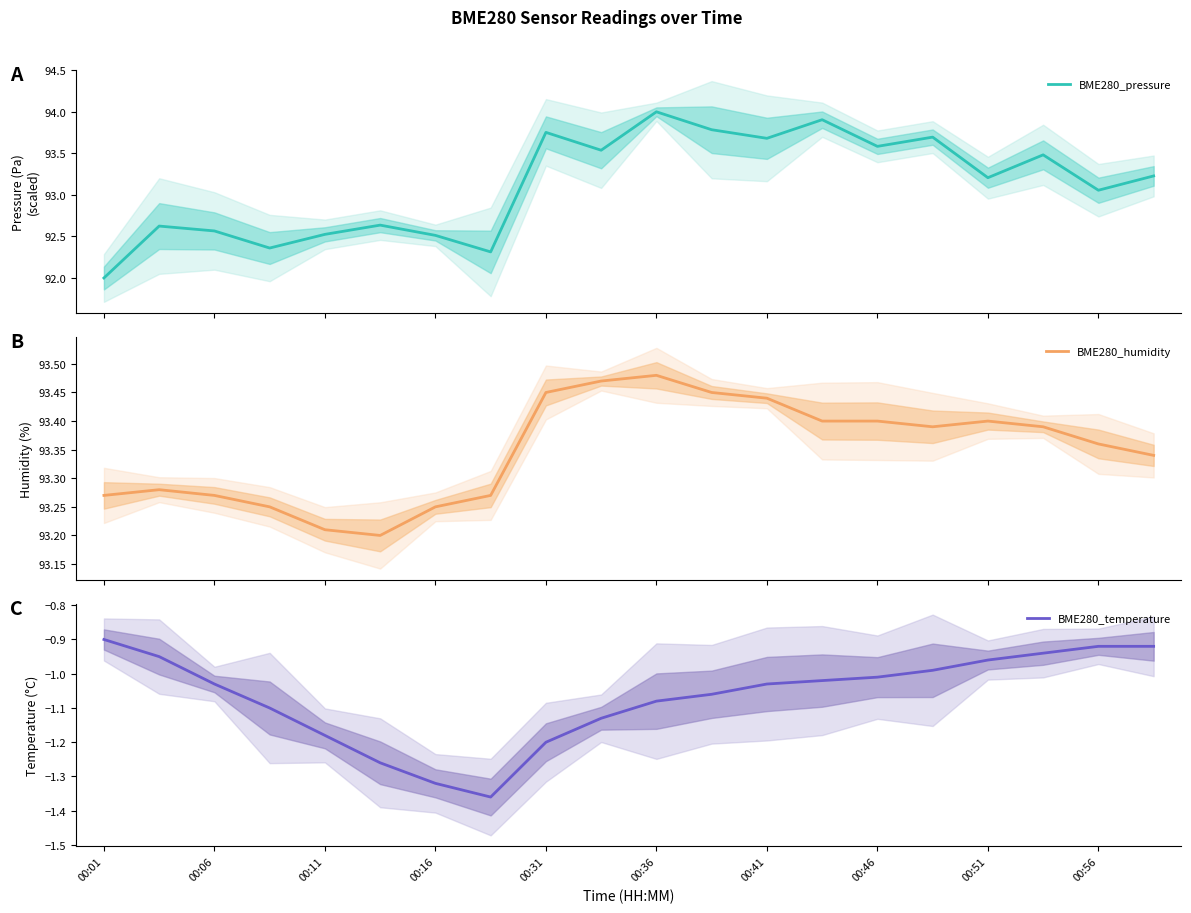

True or false: BME280_pressure has more than 1 points higher than both neighbors.

True